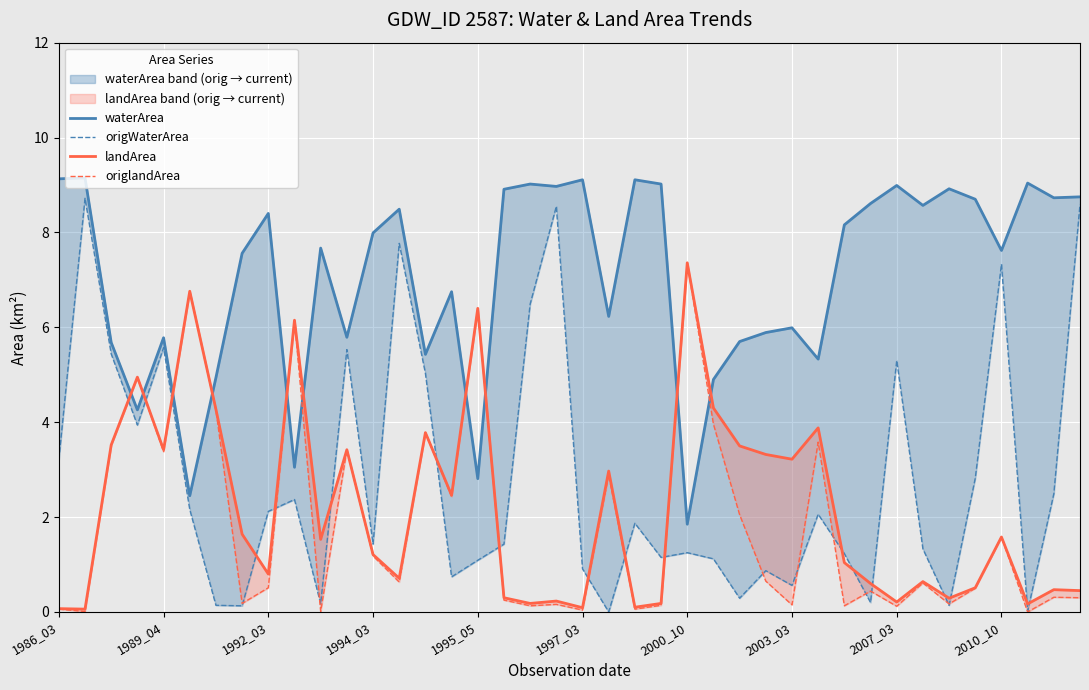

How many interior local peaks does the landArea series have?

13